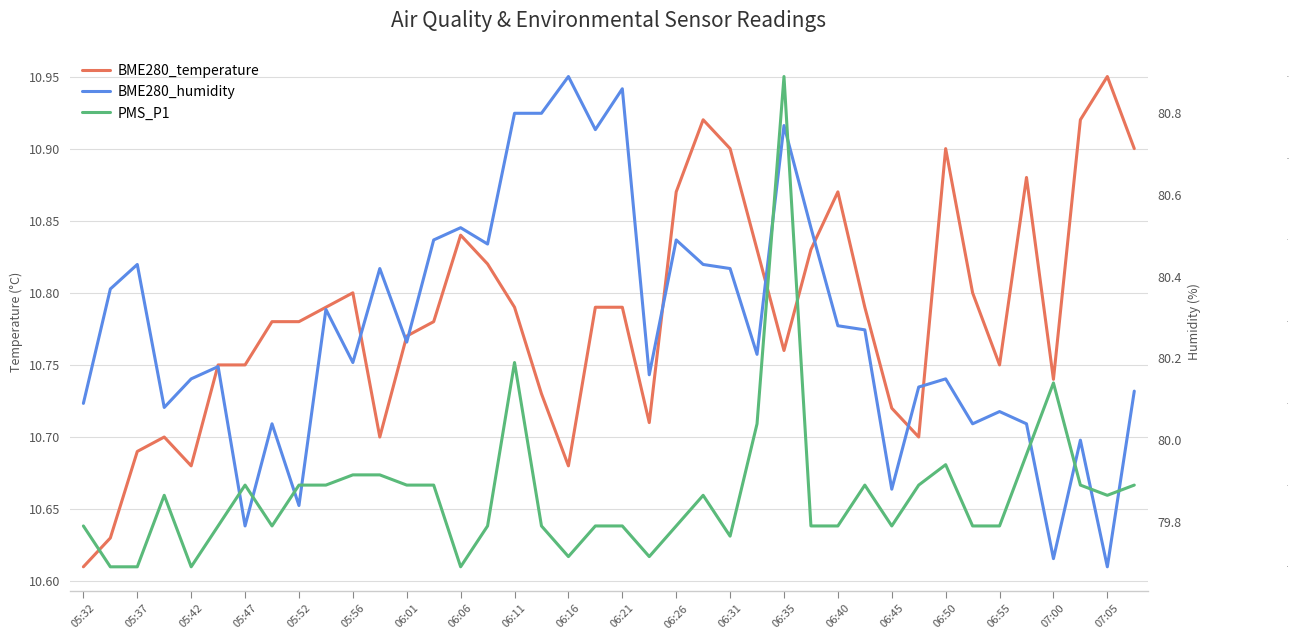

Is the value of BME280_temperature at 24 greater than the value of PMS_P1 at 25?

Yes